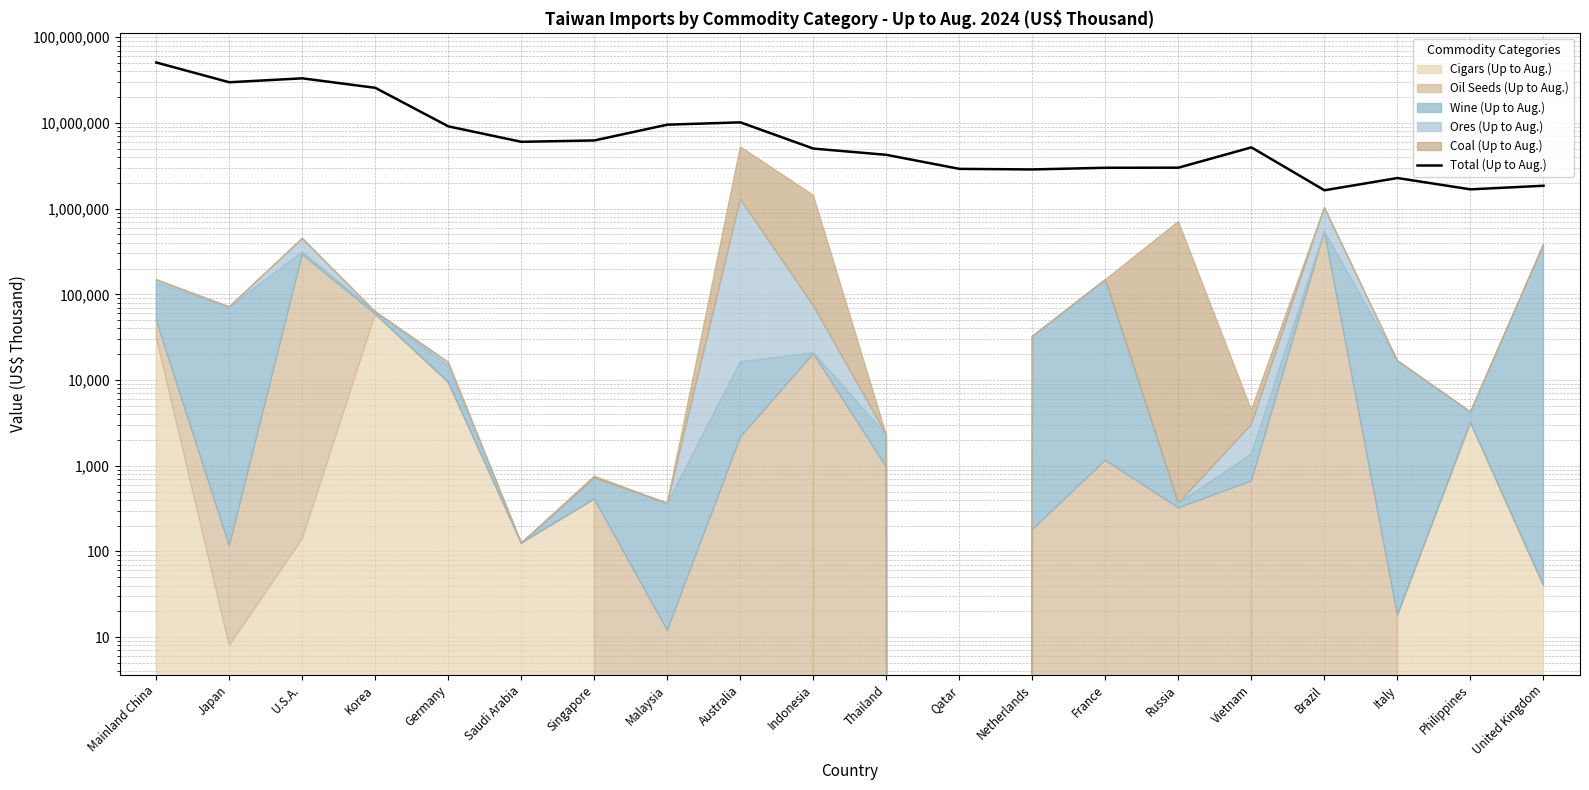

Reading right to left, list all the values displayed in this chart.

United Kingdom=1851683	Philippines=1680871	Italy=2278937	Brazil=1639377	Vietnam=5191791	Russia=3009722	France=3001564	Netherlands=2870434	Qatar=2914405	Thailand=4250139	Indonesia=5026614	Australia=10171272	Malaysia=9556257	Singapore=6255653	Saudi Arabia=6028697	Germany=9131960	Korea=25720986	U.S.A.=33188173	Japan=29859519	Mainland China=50813544